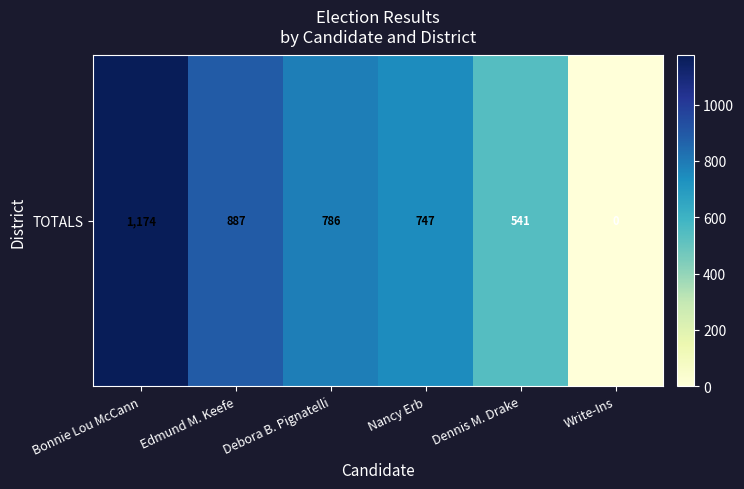

What is the sum of the values at Dennis M. Drake and Debora B. Pignatelli?

1327